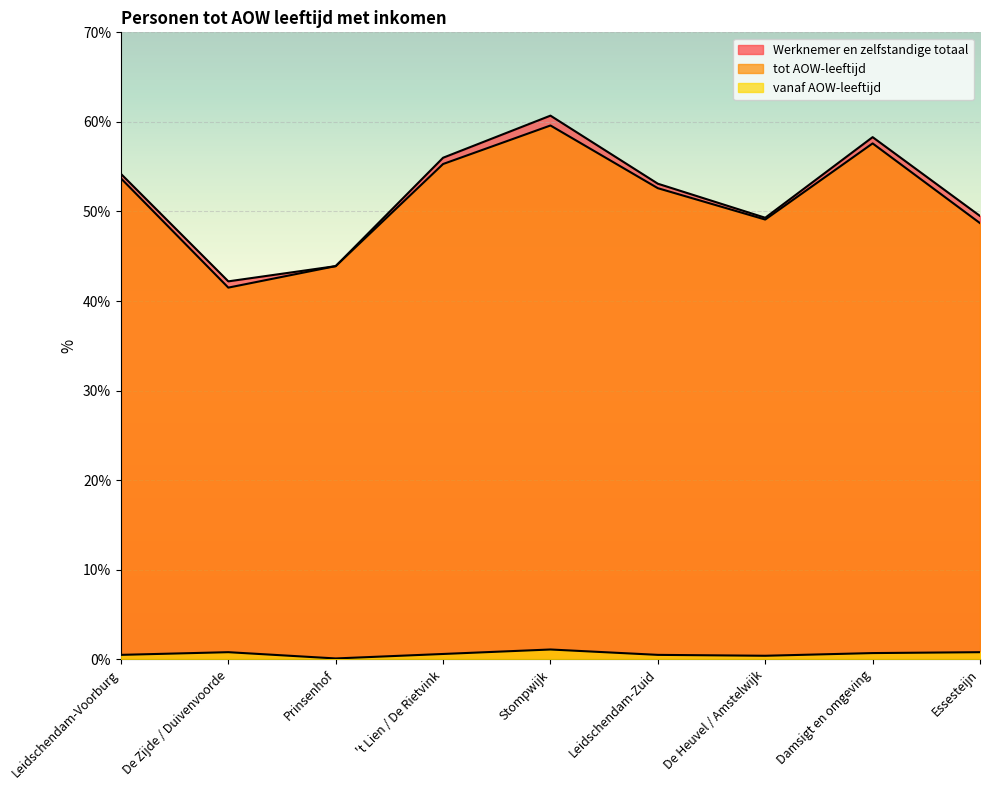

What is the minimum value for vanaf AOW-leeftijd?

0.1